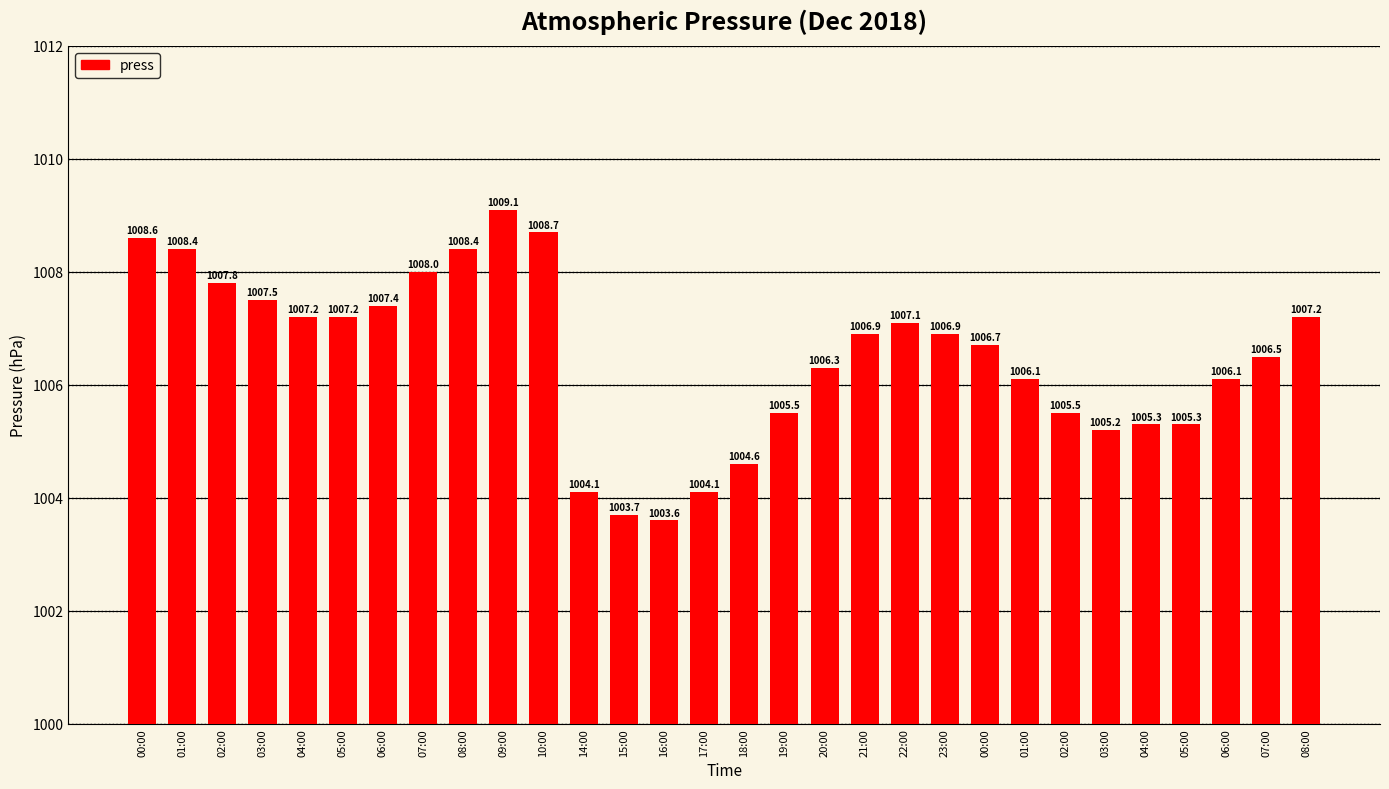

How many bars are there in total?

30